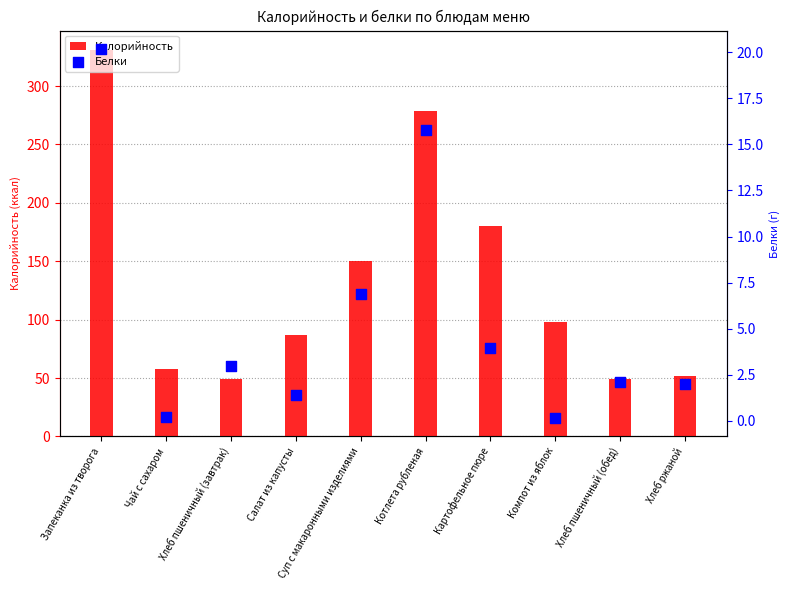

Which series has the widest spread of Y values?

Калорийность